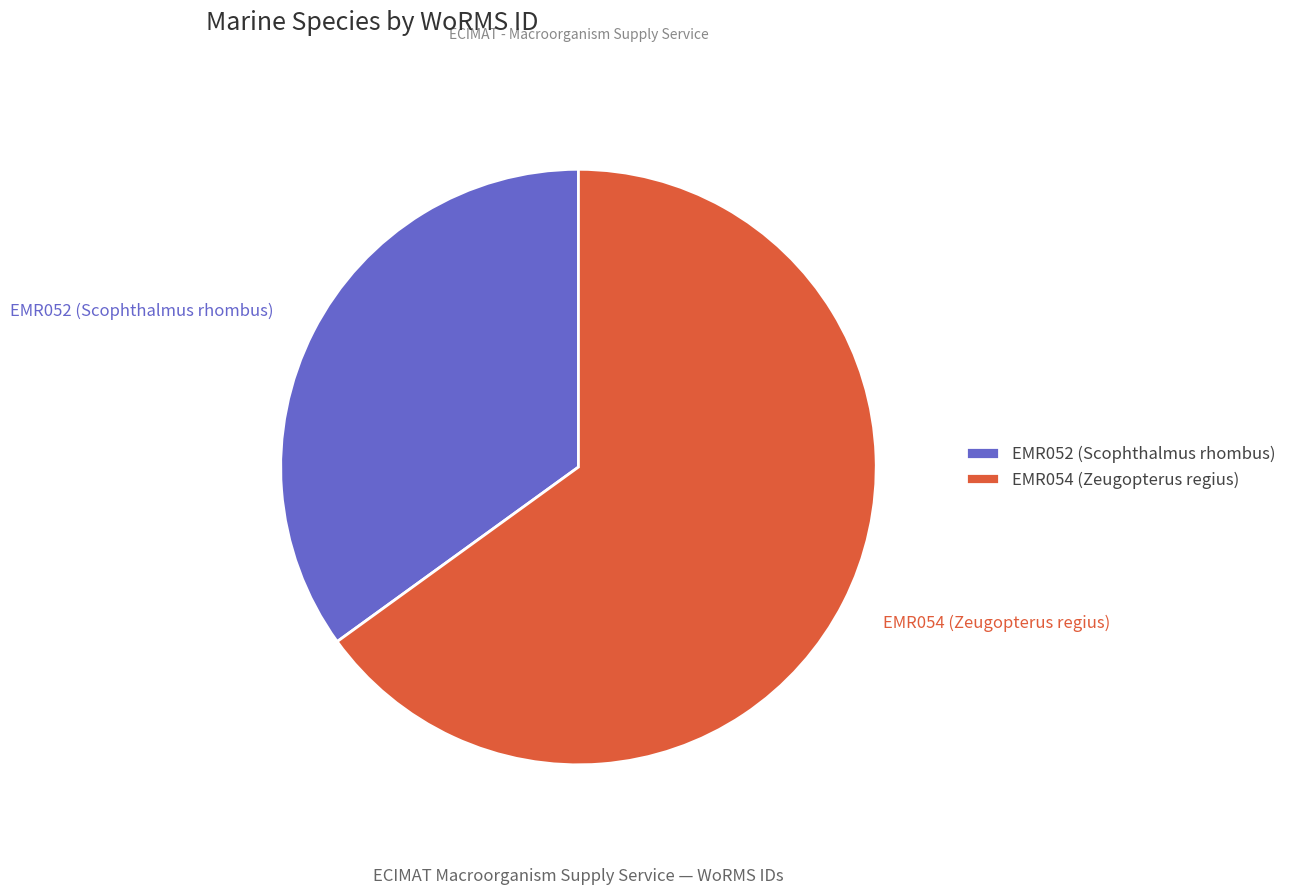

True or false: EMR054 (Zeugopterus regius) accounts for 78% of the total.

False